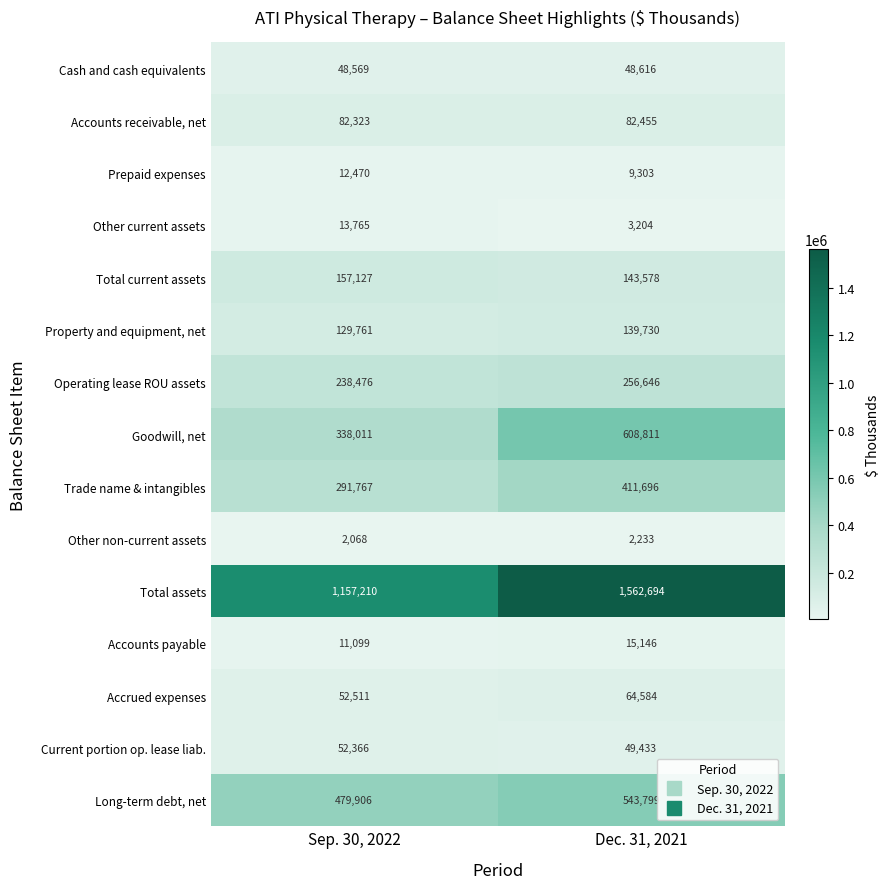

What is the total value across all series at Dec. 31, 2021?

3941928